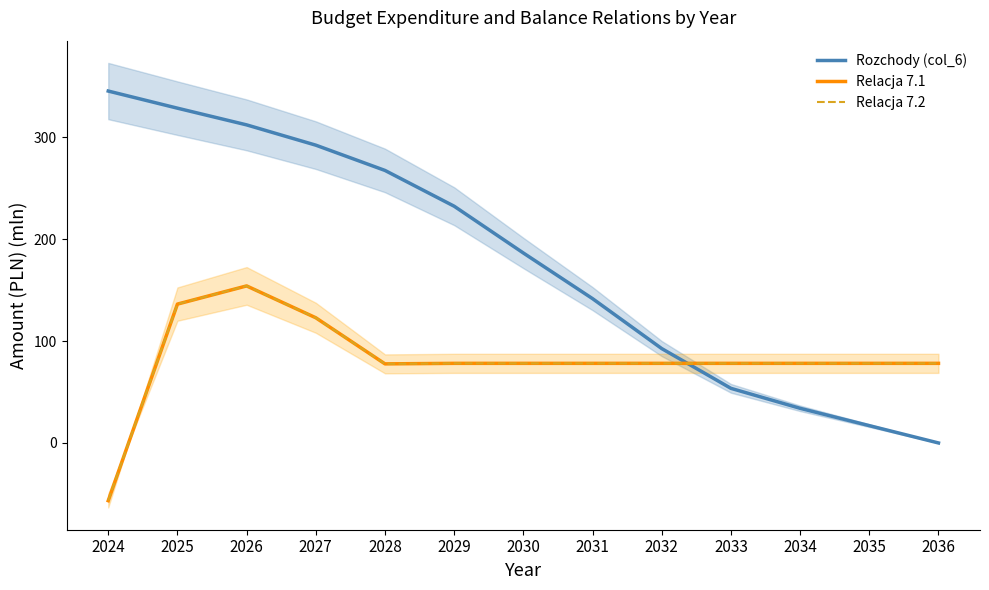

How many data points in Relacja 7.1 are less than 78?

2